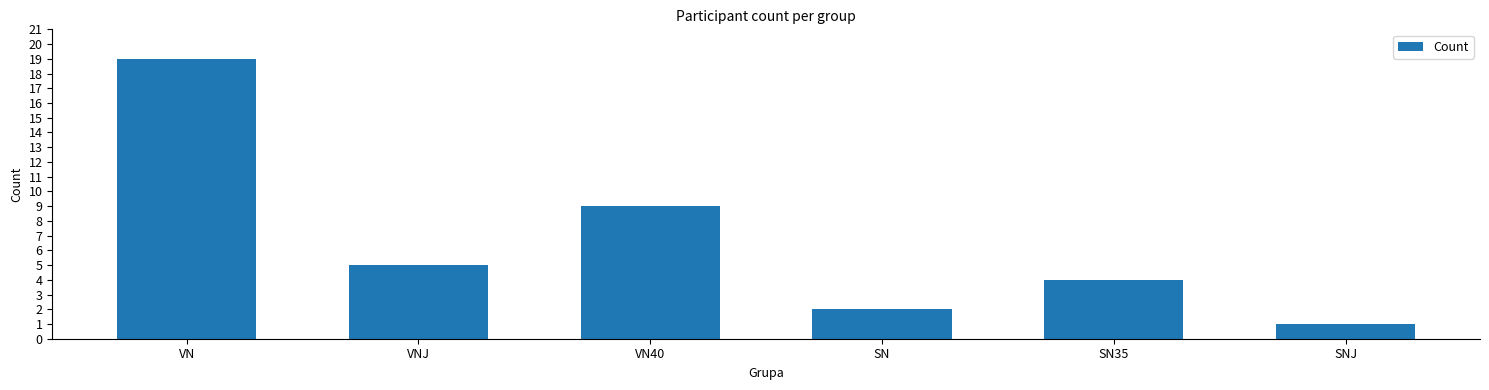

True or false: the data shows 2 at SN35.

False